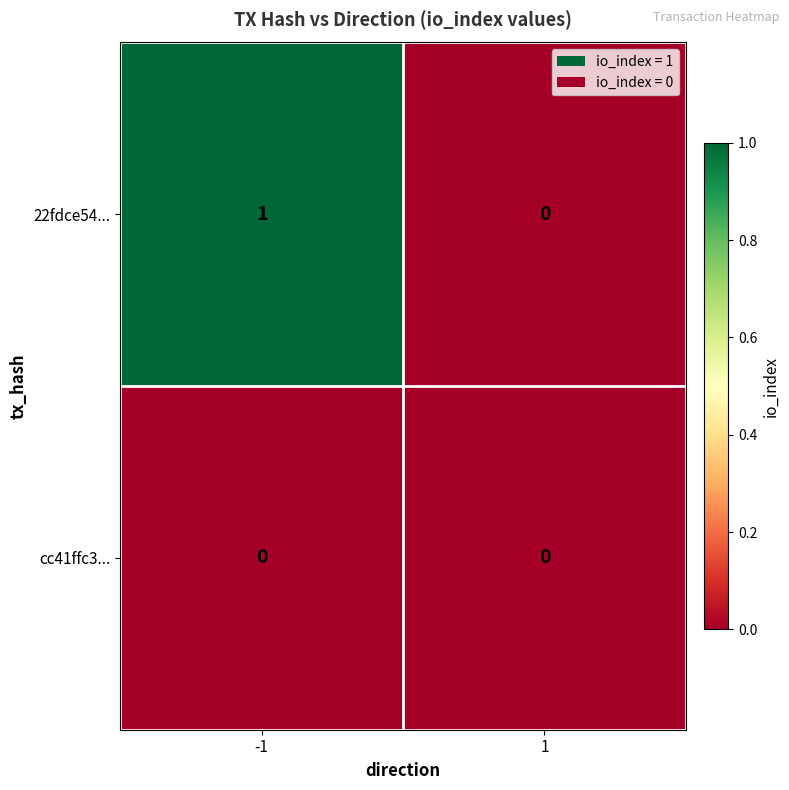

Which series has the widest spread of values?

22fdce54...